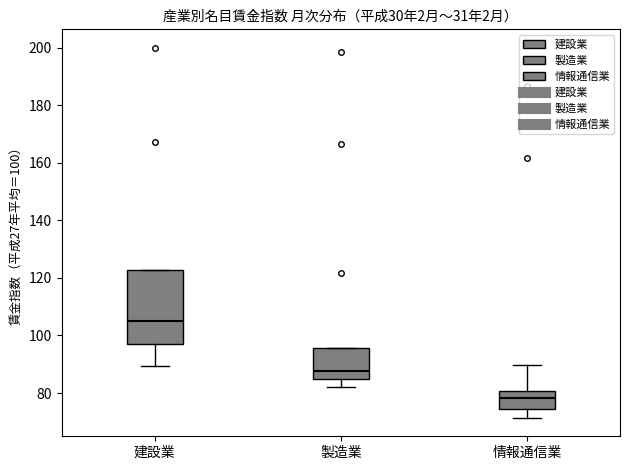

Which box has the highest median line?

建設業